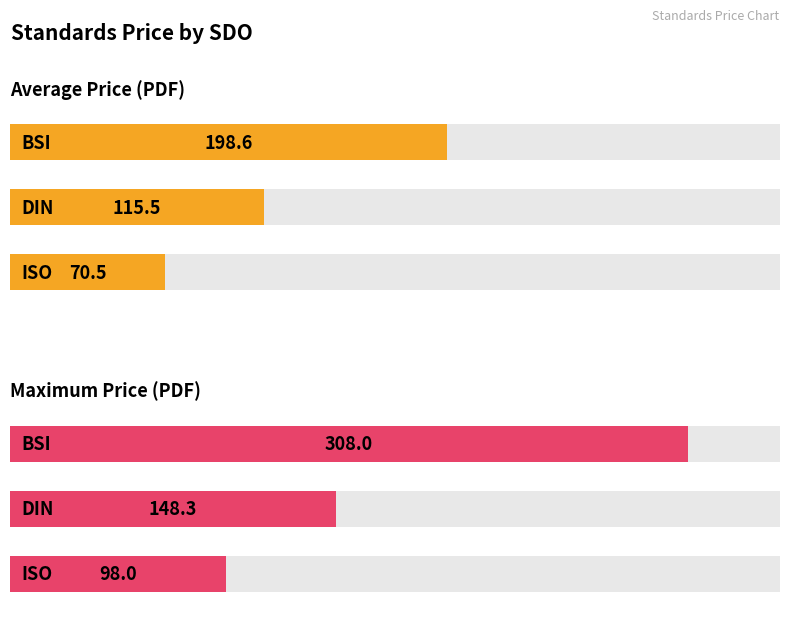

What is the sum of all Maximum Price (PDF) values?

554.3